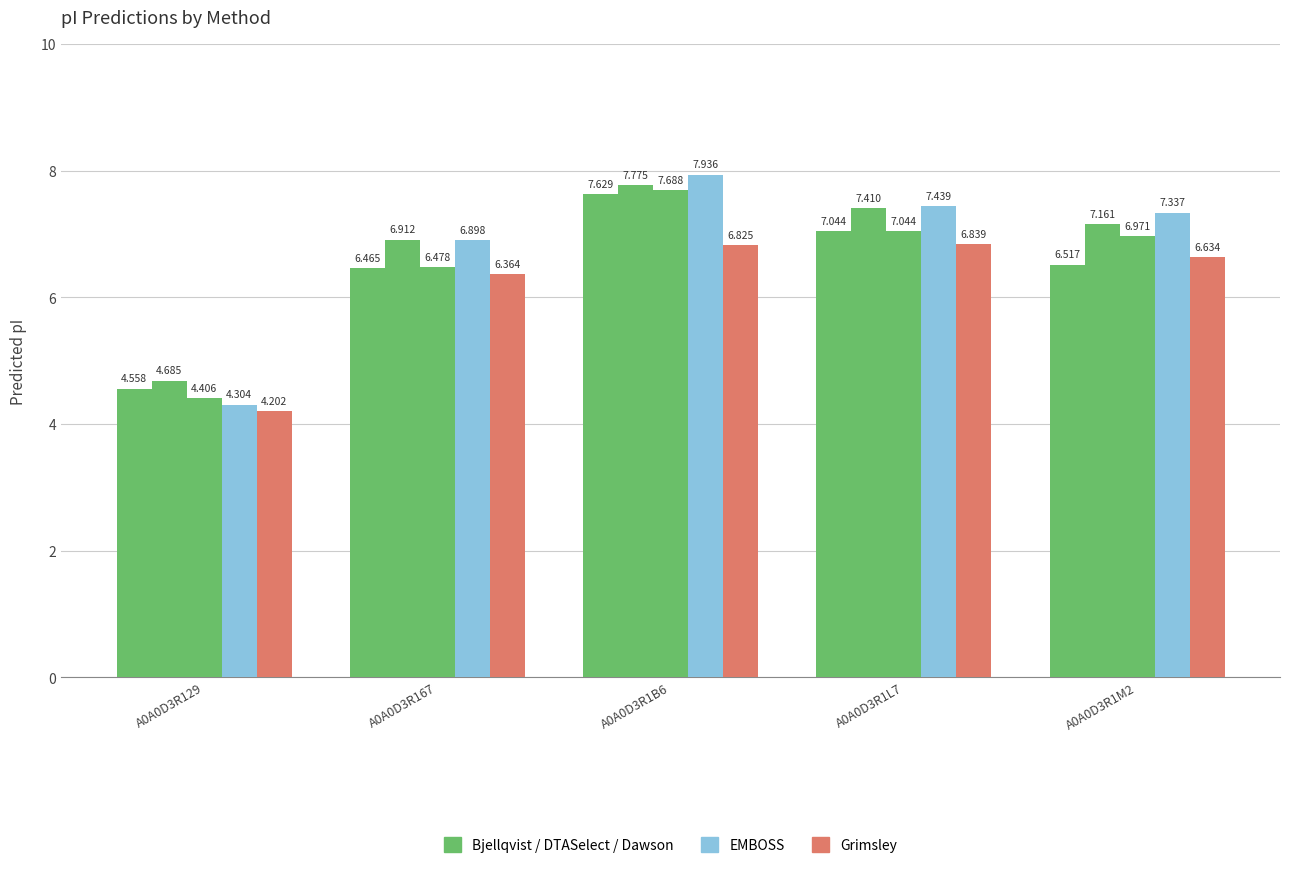

At which category is the sum across all series the highest?

A0A0D3R1B6